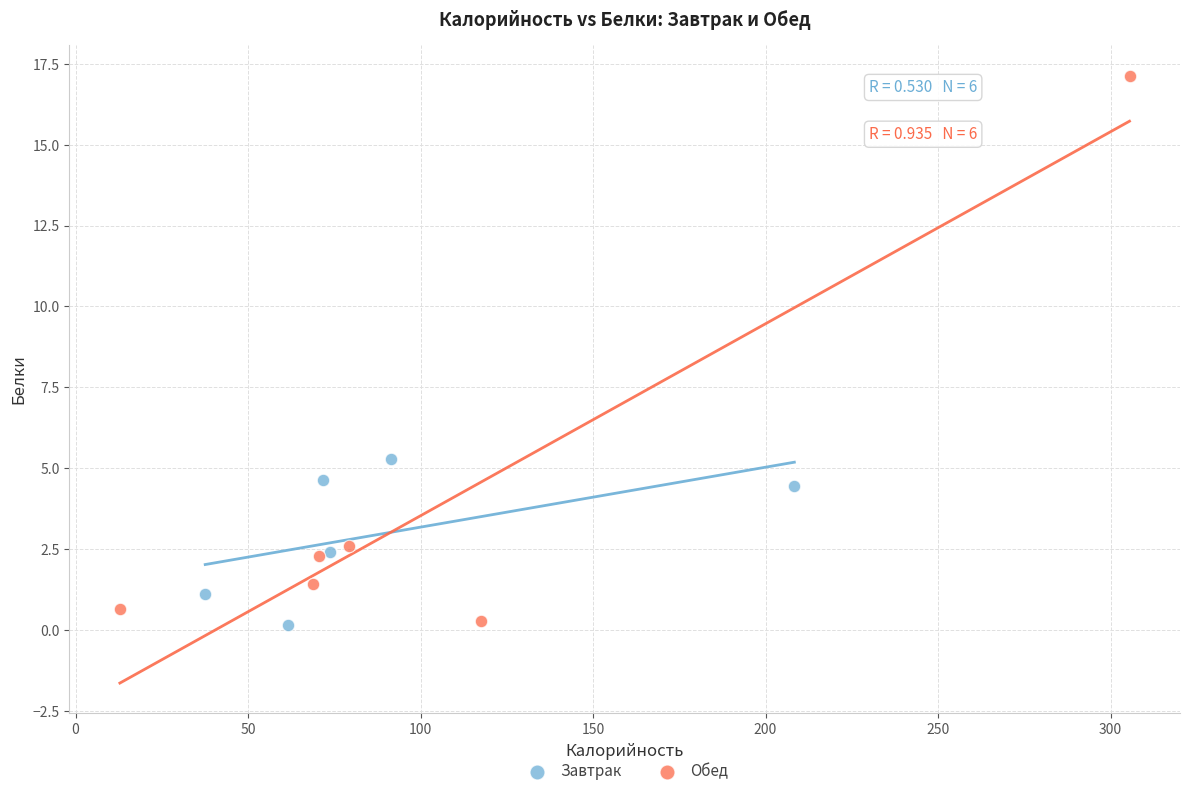

What are all the series names shown in the legend?

Завтрак, Обед